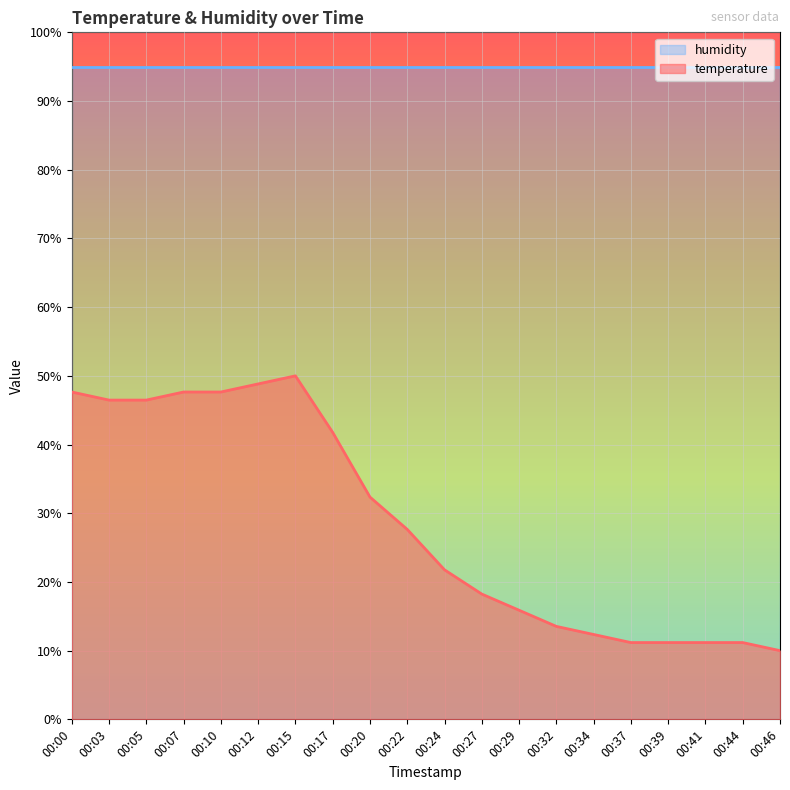

At which category does the data reach its first local peak?

00:15